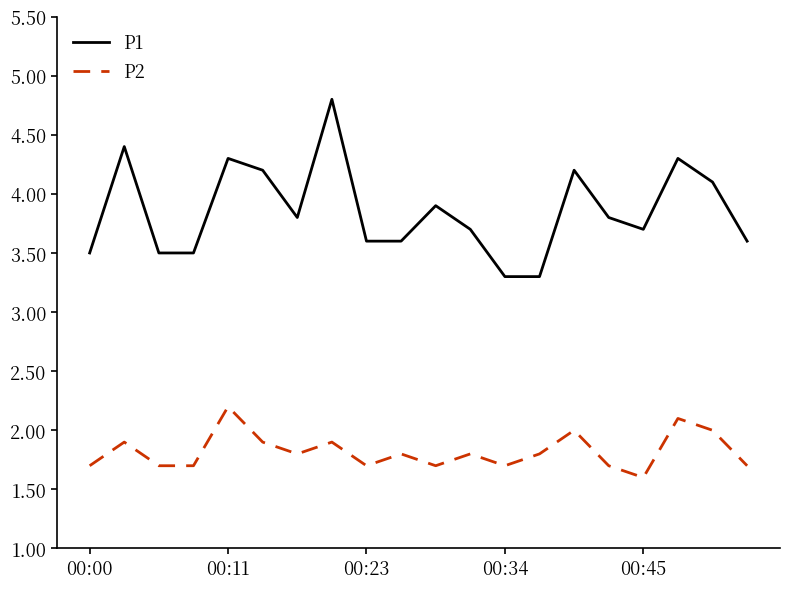

True or false: P1 and P2 intersect in this chart.

False